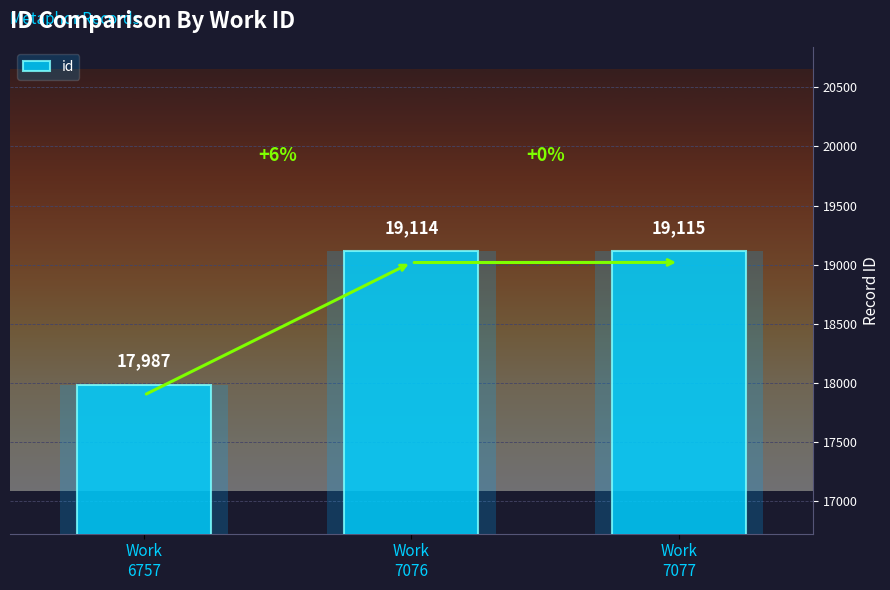

True or false: the data shows 19114 at Work
7076.

True